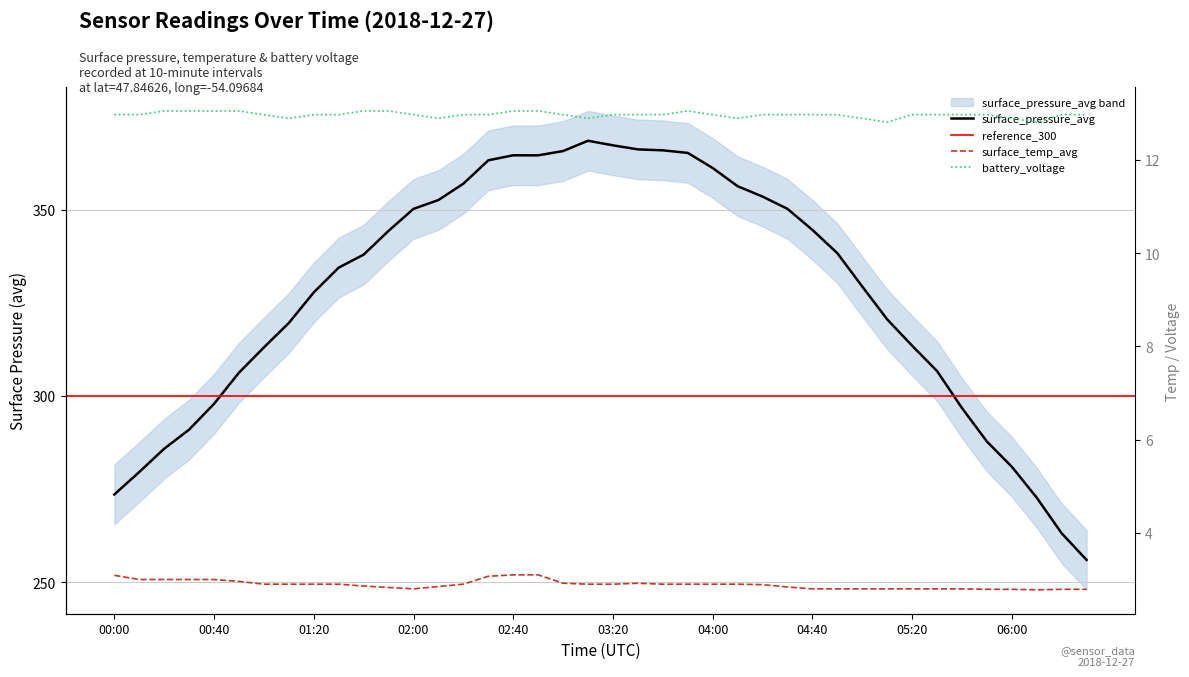

What is the sum of all surface_pressure_avg values?

13094.0